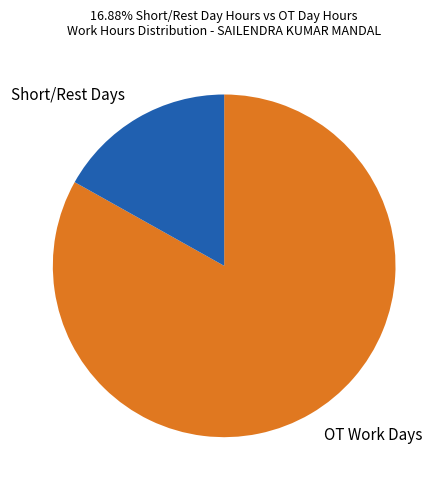

Rank the categories by value from highest to lowest.

OT Work Days, Short/Rest Days